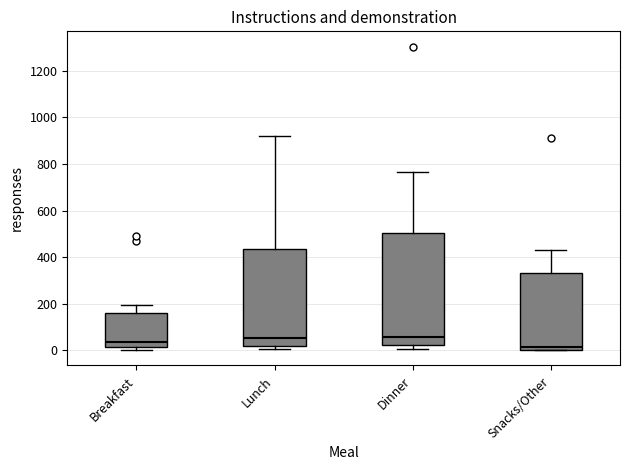

Reading left to right, read every box against the y-axis: the position of its median line, the range the box covers, and the ends of its whiskers. The values are not printed on the chart, so give them approximately, as read against the axis.

Breakfast: median 40, box 20 to 160, whiskers 0 to 200
Lunch: median 60, box 20 to 440, whiskers 0 to 920
Dinner: median 60, box 20 to 500, whiskers 0 to 760
Snacks/Other: median 20, box 0 to 340, whiskers 0 to 420